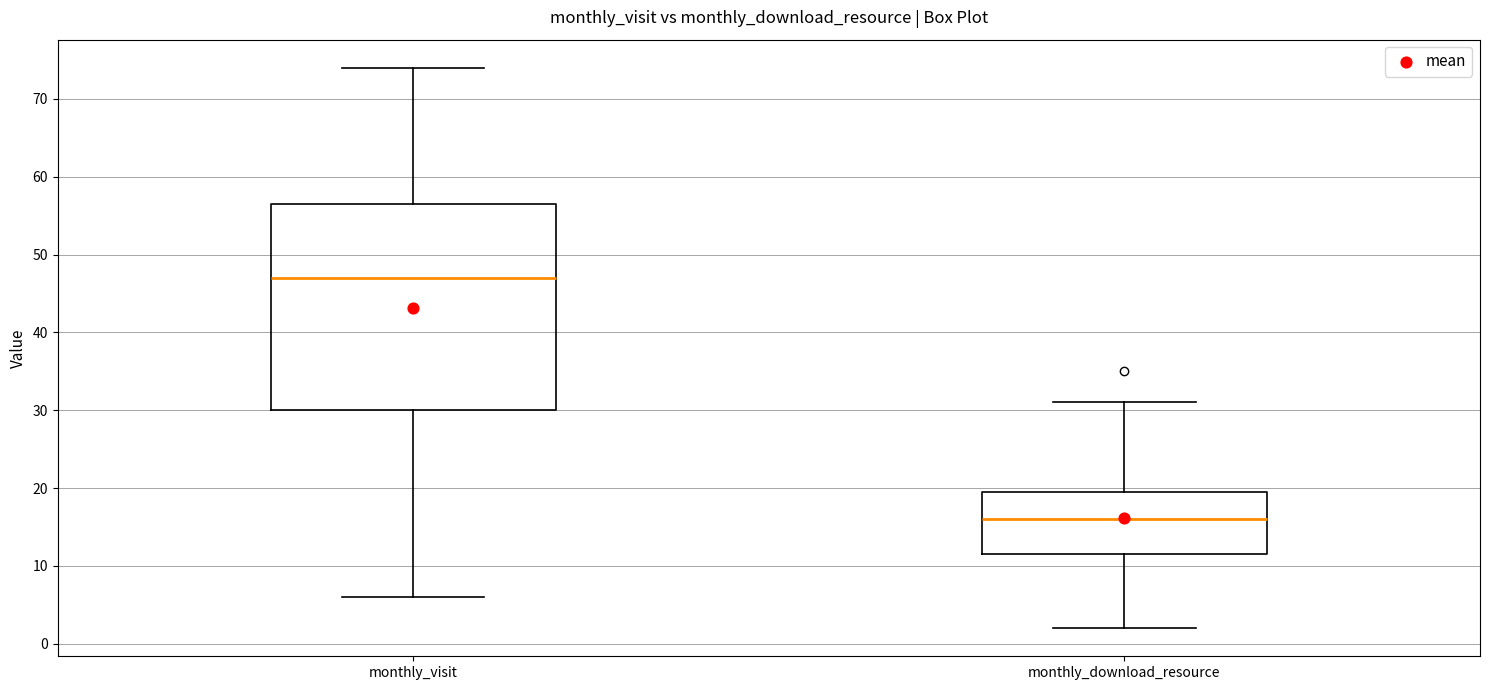

Which box has the lowest median line?

monthly_download_resource